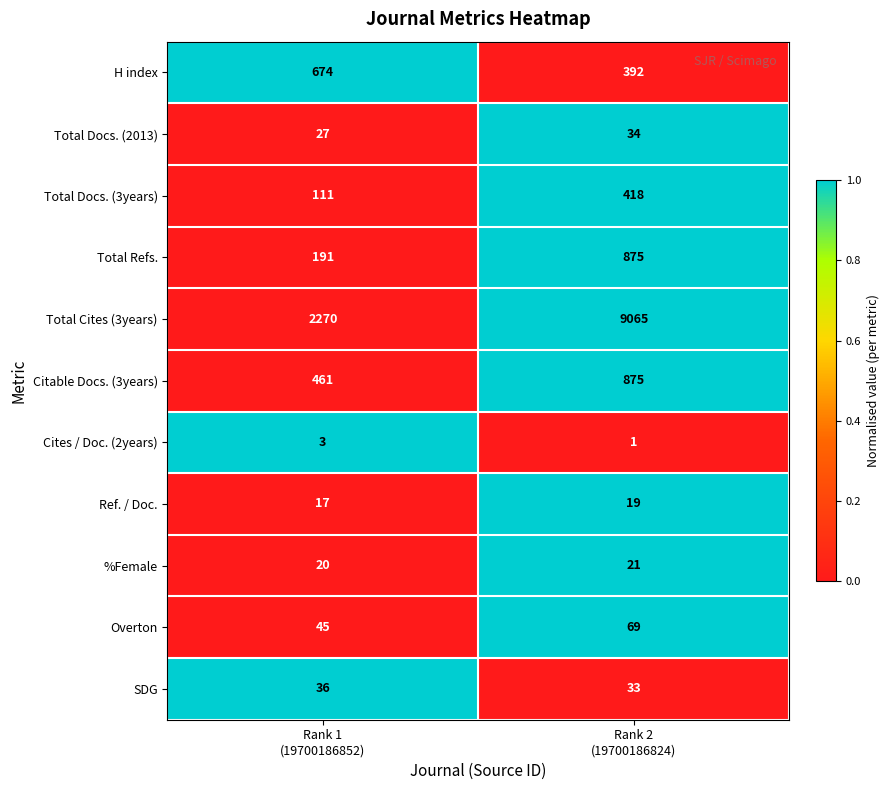

Reading left to right, what are all the values shown in this chart?

H index: 674	392
Total Docs. (2013): 27	34
Total Docs. (3years): 111	418
Total Refs.: 191	875
Total Cites (3years): 2270	9065
Citable Docs. (3years): 461	875
Cites / Doc. (2years): 3	1
Ref. / Doc.: 17	19
%Female: 20	21
Overton: 45	69
SDG: 36	33